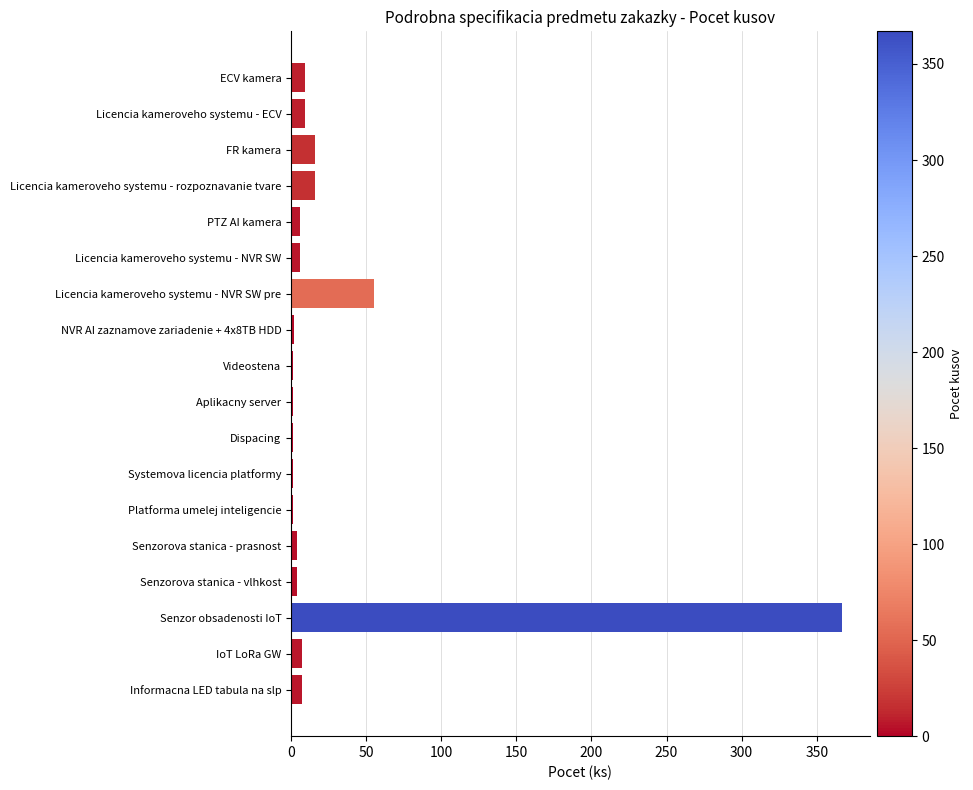

Where is the data nearest to the value 184?

Licencia kameroveho systemu - NVR SW pre